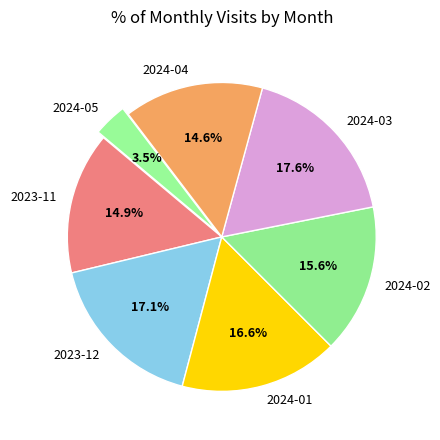

How many segments does this pie chart have?

7